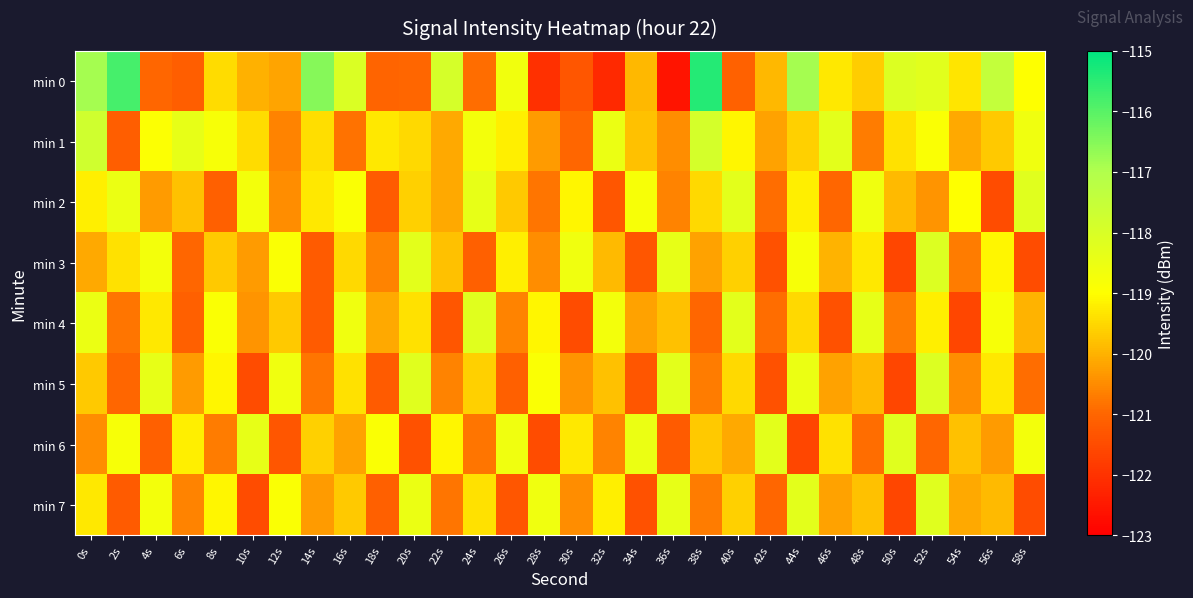

Reading left to right, transcribe all the data shown in this chart.

min 0: 0s=-116.9	2s=-115.8	4s=-121.0	6s=-121.1	8s=-119.5	10s=-120.0	12s=-120.2	14s=-116.5	16s=-118.0	18s=-121.0	20s=-121.0	22s=-117.9	24s=-120.9	26s=-118.6	28s=-122.1	30s=-121.3	32s=-122.2	34s=-119.9	36s=-122.6	38s=-115.4	40s=-121.1	42s=-119.9	44s=-116.8	46s=-119.3	48s=-119.6	50s=-118.1	52s=-118.2	54s=-119.3	56s=-117.5	58s=-119.0
min 1: 0s=-117.8	2s=-121.1	4s=-118.9	6s=-118.4	8s=-118.8	10s=-119.4	12s=-120.6	14s=-119.4	16s=-120.8	18s=-119.3	20s=-119.5	22s=-120.1	24s=-118.7	26s=-119.2	28s=-120.3	30s=-121.0	32s=-118.5	34s=-119.8	36s=-120.5	38s=-117.9	40s=-119.1	42s=-120.2	44s=-119.6	46s=-118.3	48s=-120.7	50s=-119.4	52s=-118.9	54s=-120.1	56s=-119.7	58s=-118.6
min 2: 0s=-119.2	2s=-118.5	4s=-120.3	6s=-119.8	8s=-121.1	10s=-118.7	12s=-120.5	14s=-119.3	16s=-118.9	18s=-121.2	20s=-119.6	22s=-120.1	24s=-118.4	26s=-119.7	28s=-120.8	30s=-119.1	32s=-121.3	34s=-118.8	36s=-120.6	38s=-119.5	40s=-118.3	42s=-120.9	44s=-119.2	46s=-121.0	48s=-118.6	50s=-119.9	52s=-120.4	54s=-119.0	56s=-121.5	58s=-118.2
min 3: 0s=-120.1	2s=-119.4	4s=-118.7	6s=-121.0	8s=-119.7	10s=-120.3	12s=-118.9	14s=-121.2	16s=-119.5	18s=-120.6	20s=-118.3	22s=-119.8	24s=-121.1	26s=-119.2	28s=-120.5	30s=-118.6	32s=-119.9	34s=-121.3	36s=-118.4	38s=-120.2	40s=-119.6	42s=-121.4	44s=-118.8	46s=-120.0	48s=-119.3	50s=-121.6	52s=-118.1	54s=-120.7	56s=-119.1	58s=-121.5
min 4: 0s=-118.5	2s=-120.8	4s=-119.3	6s=-121.1	8s=-118.9	10s=-120.4	12s=-119.7	14s=-121.2	16s=-118.6	18s=-120.1	20s=-119.4	22s=-121.3	24s=-118.2	26s=-120.6	28s=-119.1	30s=-121.5	32s=-118.7	34s=-120.2	36s=-119.8	38s=-121.0	40s=-118.3	42s=-120.9	44s=-119.5	46s=-121.4	48s=-118.4	50s=-120.7	52s=-119.2	54s=-121.6	56s=-118.8	58s=-120.0
min 5: 0s=-119.7	2s=-121.0	4s=-118.4	6s=-120.3	8s=-119.1	10s=-121.5	12s=-118.6	14s=-120.8	16s=-119.4	18s=-121.2	20s=-118.2	22s=-120.6	24s=-119.6	26s=-121.1	28s=-118.9	30s=-120.4	32s=-119.8	34s=-121.3	36s=-118.3	38s=-120.7	40s=-119.5	42s=-121.4	44s=-118.5	46s=-120.2	48s=-119.9	50s=-121.6	52s=-118.1	54s=-120.5	56s=-119.3	58s=-120.9
min 6: 0s=-120.5	2s=-118.8	4s=-121.1	6s=-119.2	8s=-120.7	10s=-118.4	12s=-121.3	14s=-119.6	16s=-120.2	18s=-118.9	20s=-121.4	22s=-119.1	24s=-120.8	26s=-118.6	28s=-121.5	30s=-119.3	32s=-120.6	34s=-118.5	36s=-121.2	38s=-119.7	40s=-120.1	42s=-118.3	44s=-121.6	46s=-119.4	48s=-120.9	50s=-118.2	52s=-121.0	54s=-119.8	56s=-120.3	58s=-118.7
min 7: 0s=-119.3	2s=-121.2	4s=-118.7	6s=-120.6	8s=-119.1	10s=-121.5	12s=-118.9	14s=-120.3	16s=-119.7	18s=-121.1	20s=-118.5	22s=-120.8	24s=-119.4	26s=-121.3	28s=-118.6	30s=-120.5	32s=-119.2	34s=-121.4	36s=-118.4	38s=-120.7	40s=-119.6	42s=-121.0	44s=-118.3	46s=-120.2	48s=-119.8	50s=-121.6	52s=-118.2	54s=-120.1	56s=-119.9	58s=-121.5